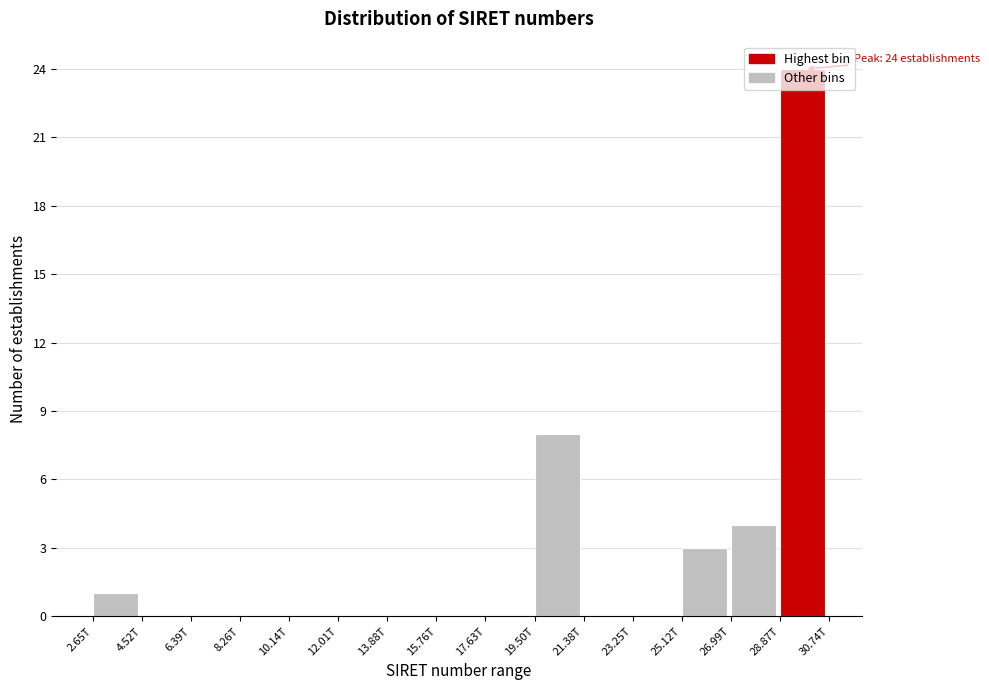

What is the sum of all values?

40